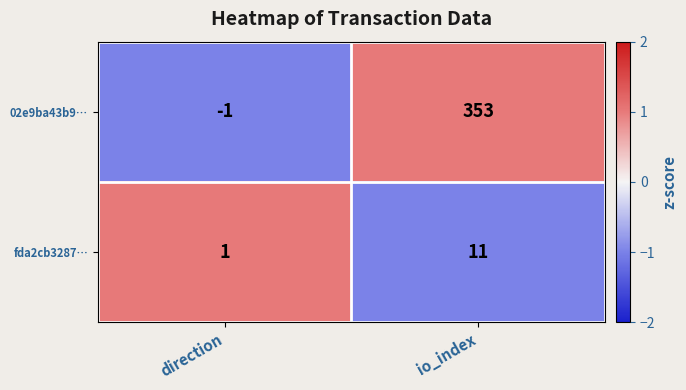

What value does the fda2cb3287… series have at io_index, to the nearest 10?

10